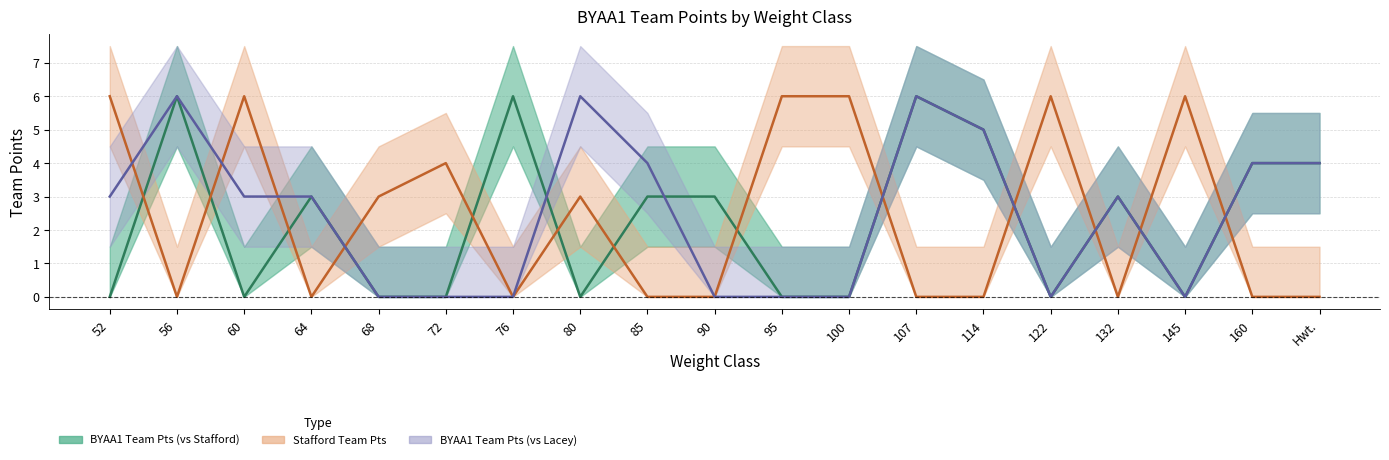

What is the label of the 13th point from the right?

76